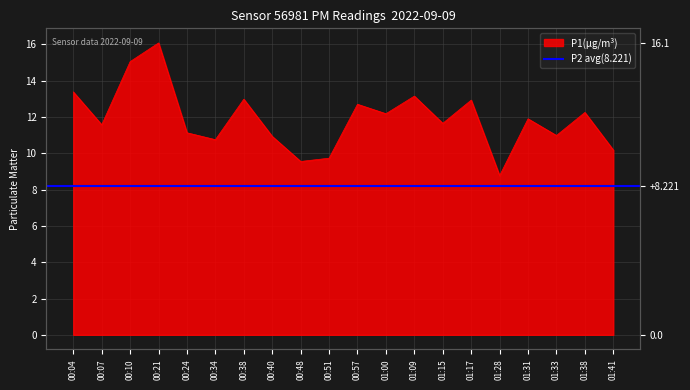

What is the label of the 18th point from the left?

01:33